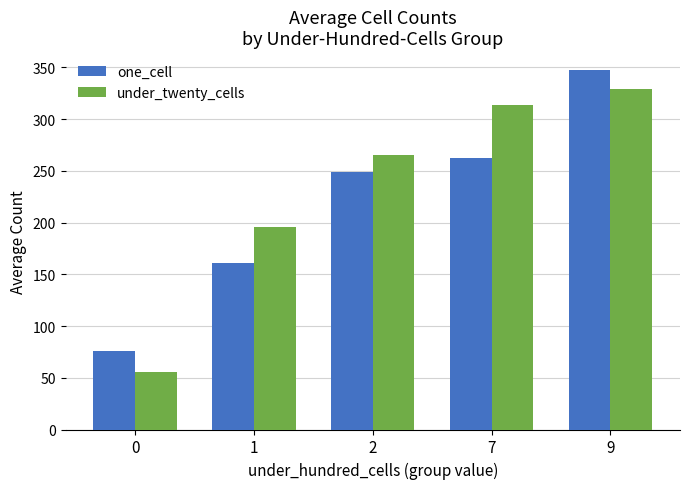

The under_twenty_cells series shows 55.2 at 0. True or false?

True